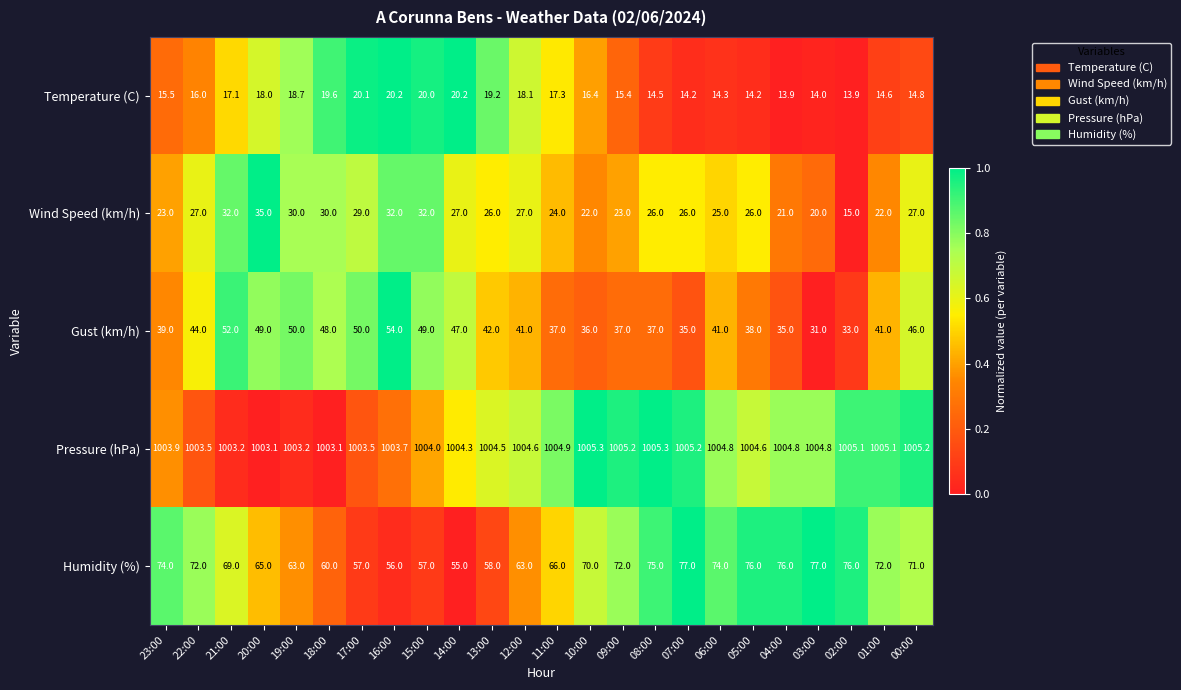

Count the number of data series in this chart.

5